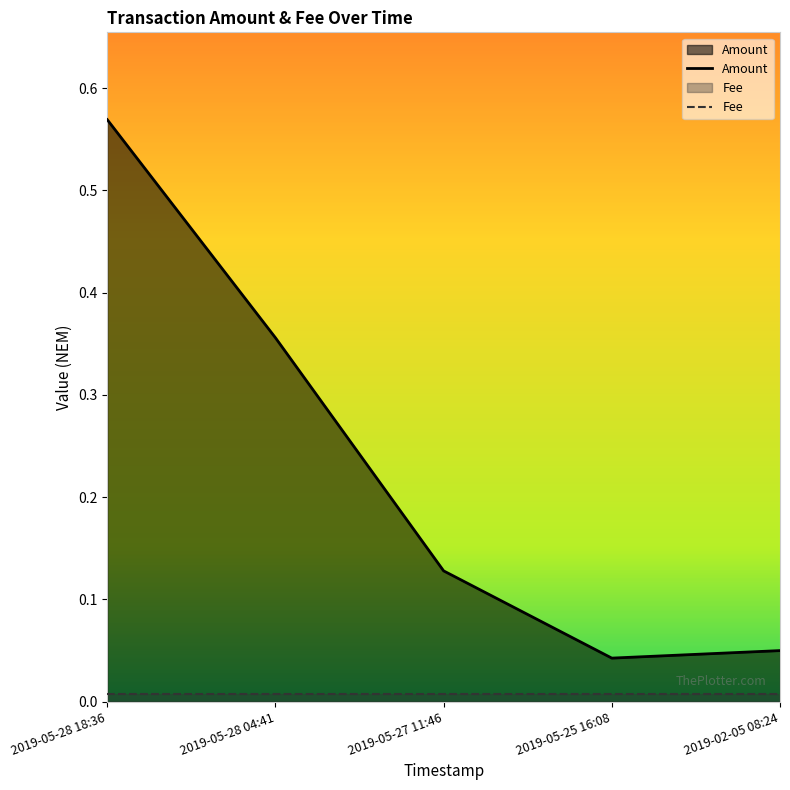

Reading right to left, list all the values displayed in this chart.

0.1	0.0	0.1	0.4	0.6